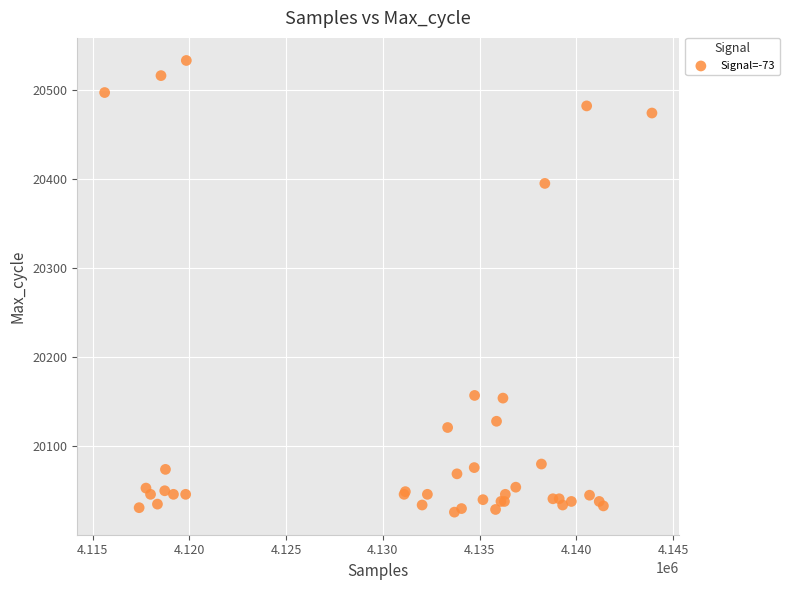

What Y value in the scatter plot is closest to 20279?

20395